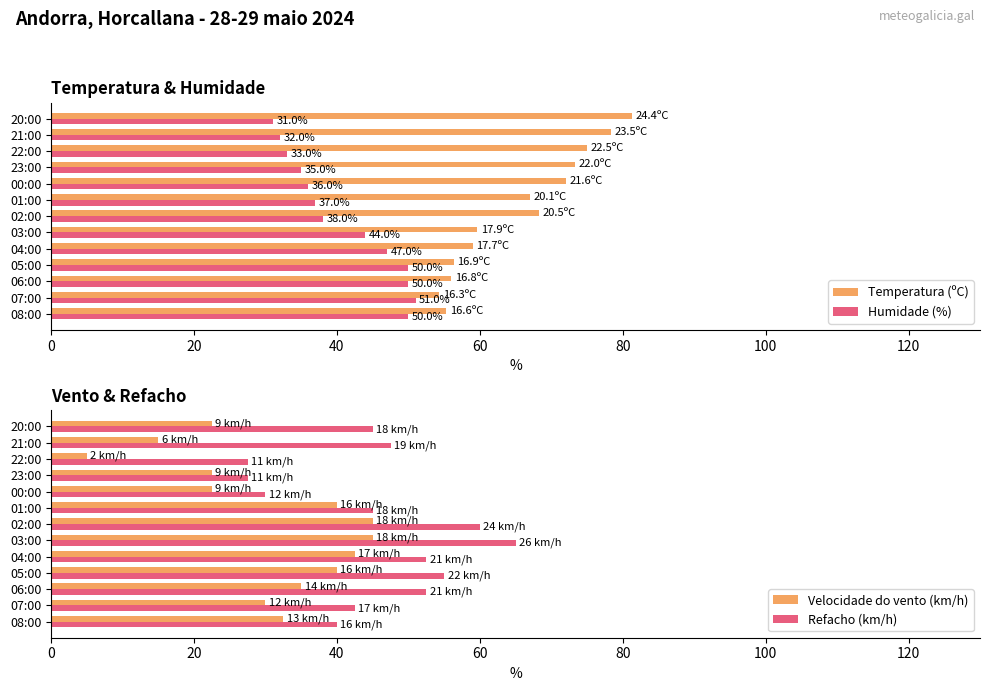

The value of Refacho (km/h) at 01:00 is 80.0. True or false?

False